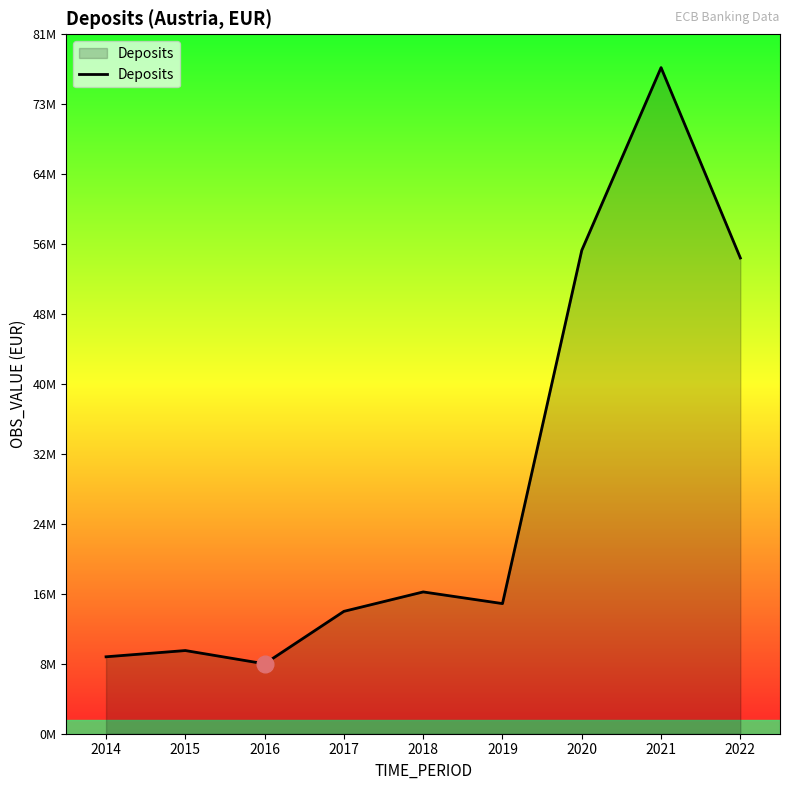

Does the chart display data point markers on the line(s)?

No